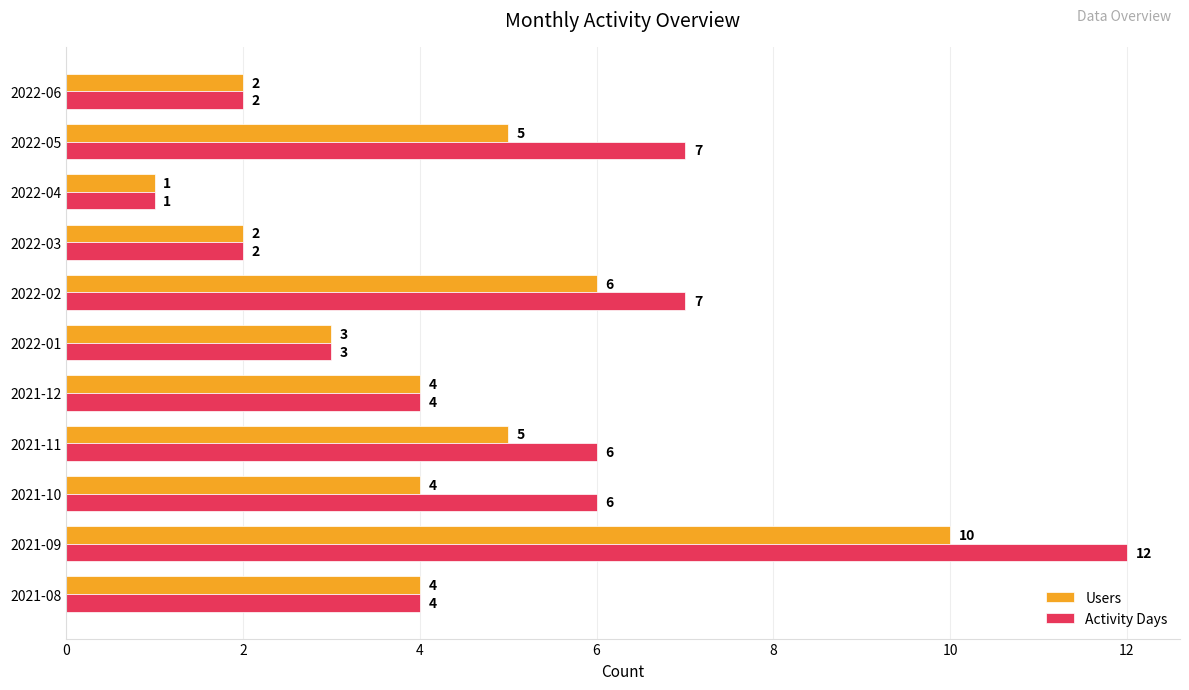

The Activity Days series shows 7 at 2022-02. True or false?

True